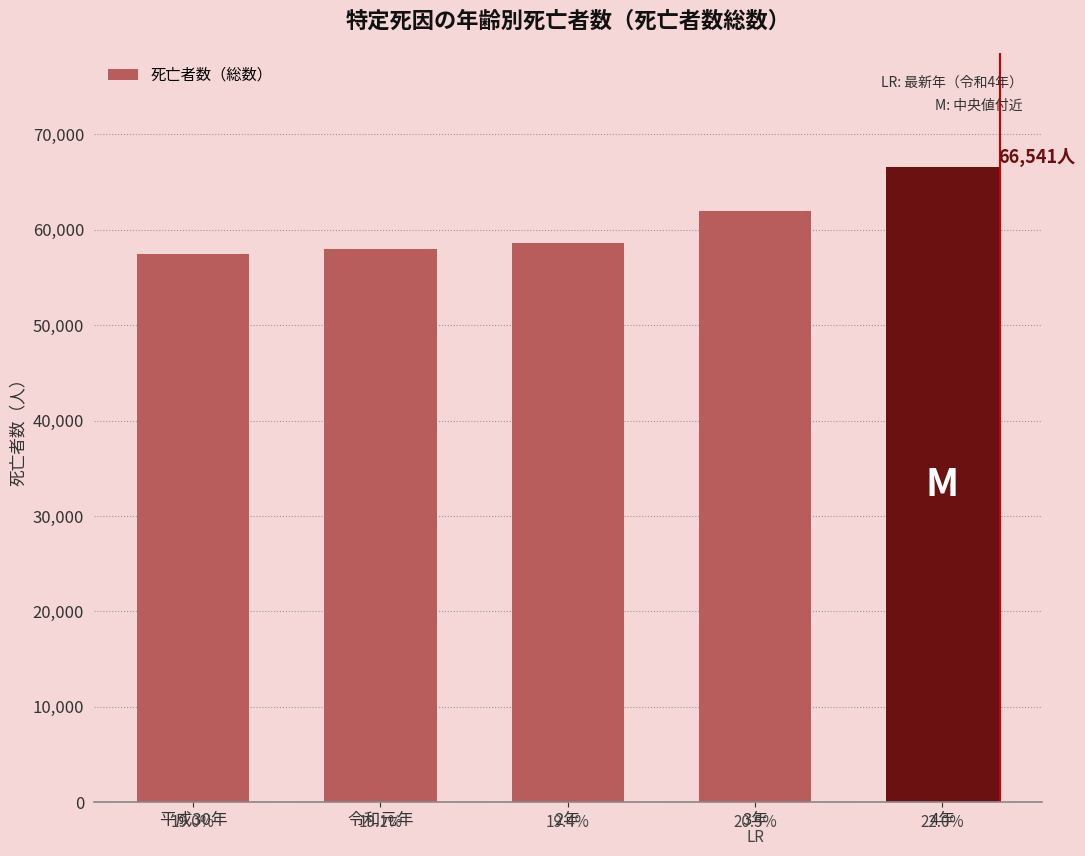

How many bars are there in total?

5